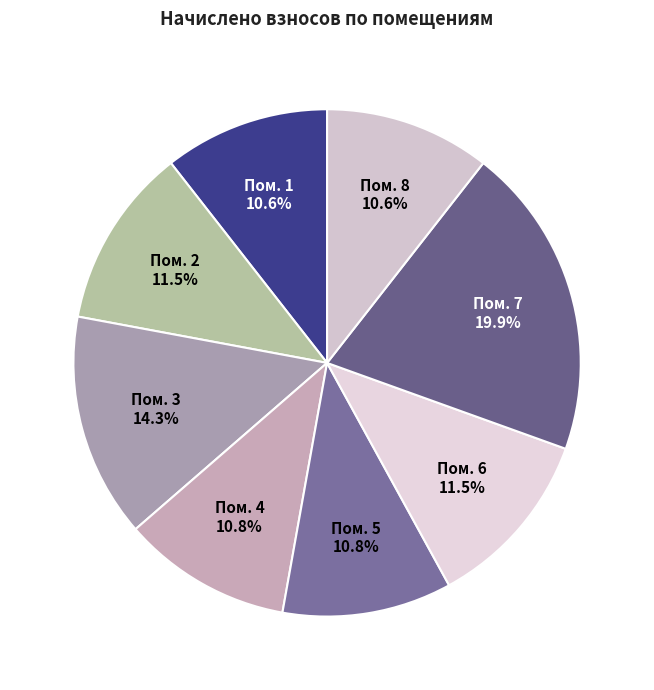

Do Пом. 6 and Пом. 3 together represent more than half of the pie?

No